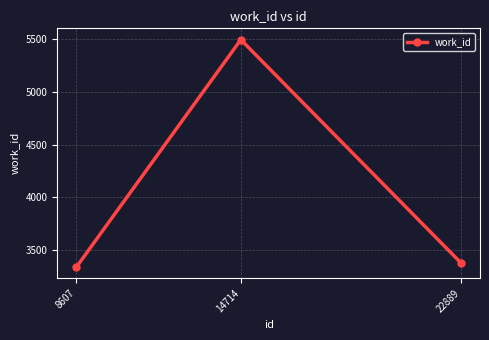

What is the difference between the maximum and minimum values?

2161